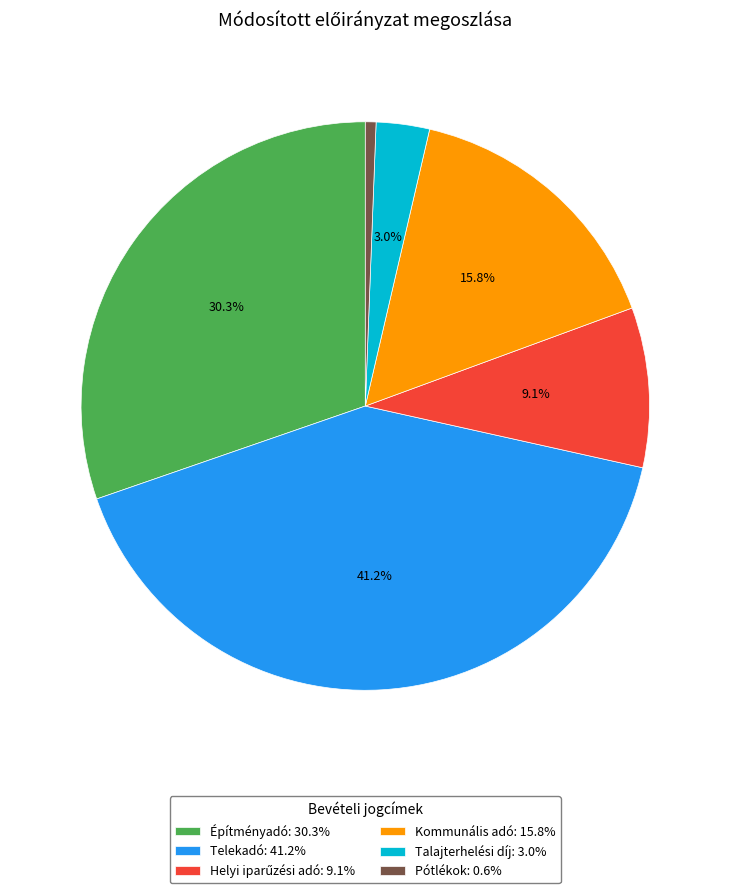

Between Építményadó: 30.3% and Kommunális adó: 15.8%, which is larger?

Építményadó: 30.3%